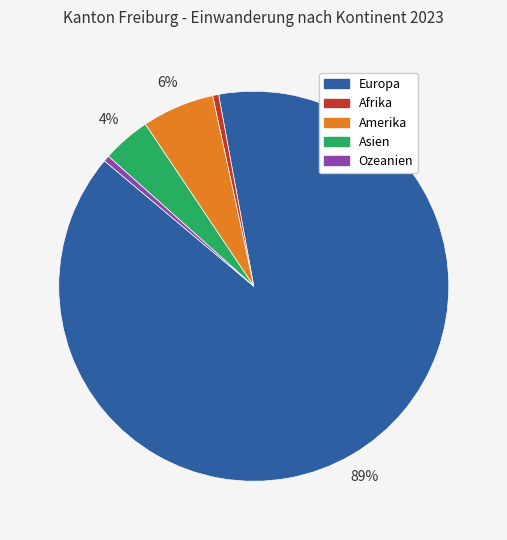

Is Europa the majority of the pie?

Yes